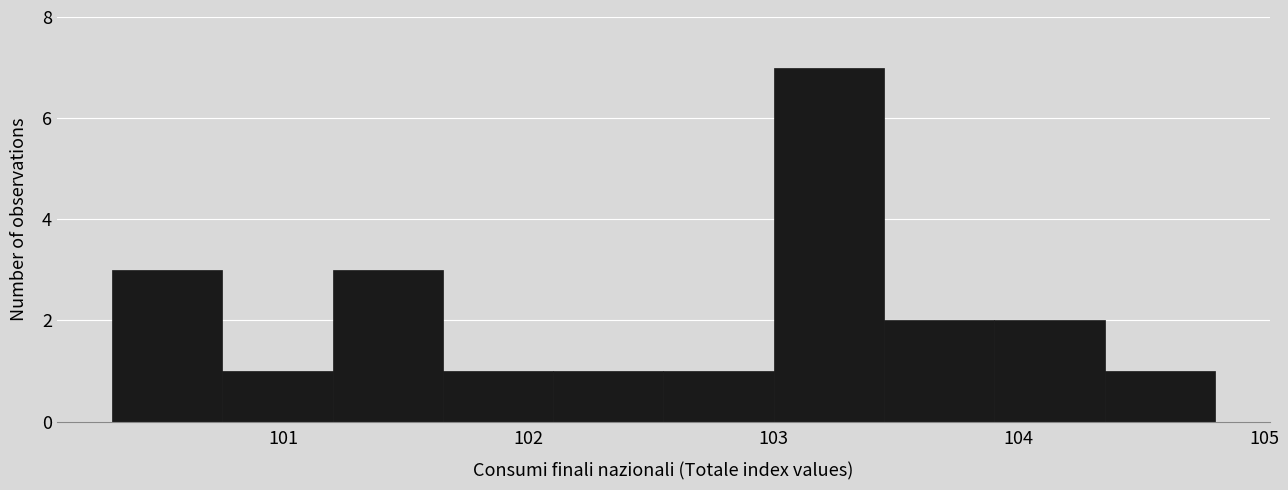

Reading left to right, list every bar in this chart as the range it spans on the x-axis followed by its height. Neither the bar edges nor the heights are printed on the chart, so give them approximately, as read against the axes.

100.30 to 100.75: 3
100.75 to 101.20: 1
101.20 to 101.65: 3
101.65 to 102.10: 1
102.10 to 102.55: 1
102.55 to 103.00: 1
103.00 to 103.45: 7
103.45 to 103.90: 2
103.90 to 104.35: 2
104.35 to 104.80: 1